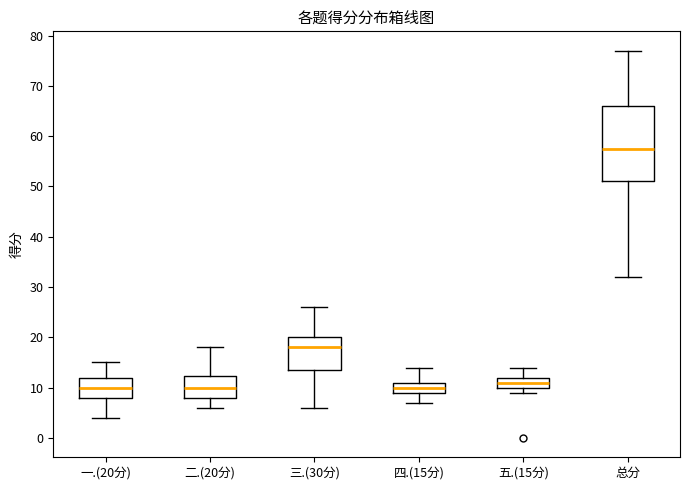

Reading left to right, transcribe this box plot: for each box, give where its median line is, the range the box spans, and where its two whiskers end, as read against the y-axis. The values are not printed on the chart, so give them approximately, as read against the axis.

一.(20分): median 10, box 8 to 12, whiskers 4 to 15
二.(20分): median 10, box 8 to 12, whiskers 6 to 18
三.(30分): median 18, box 14 to 20, whiskers 6 to 26
四.(15分): median 10, box 9 to 11, whiskers 7 to 14
五.(15分): median 11, box 10 to 12, whiskers 9 to 14
总分: median 58, box 51 to 66, whiskers 32 to 77